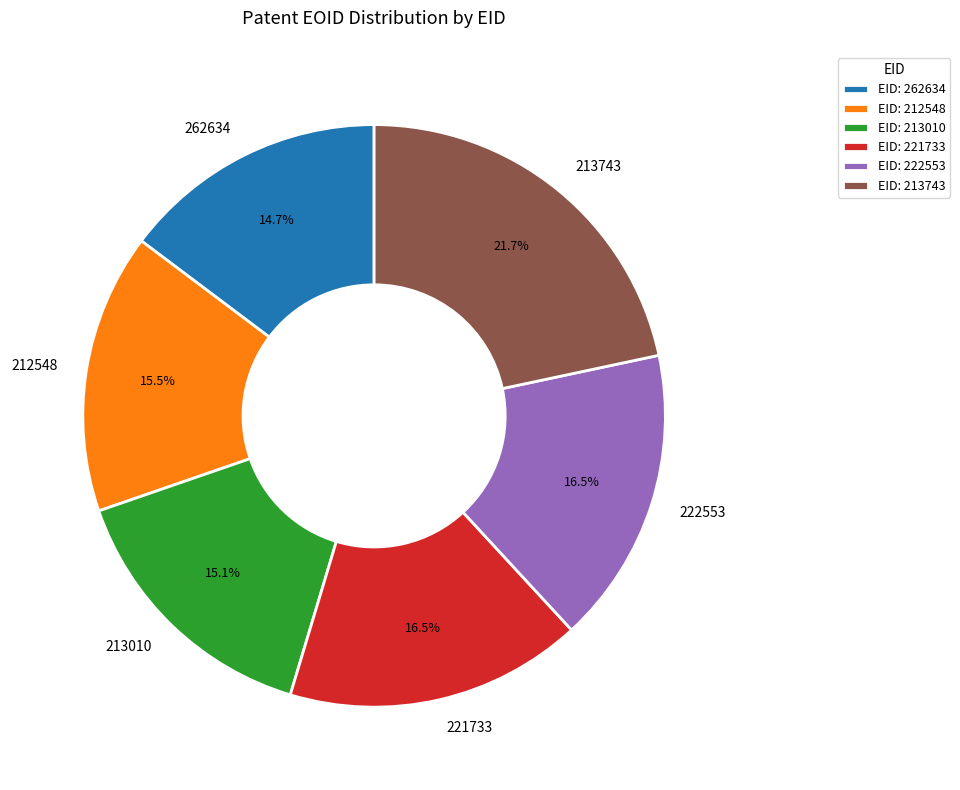

What percentage is NOT represented by 213010?

84.9%